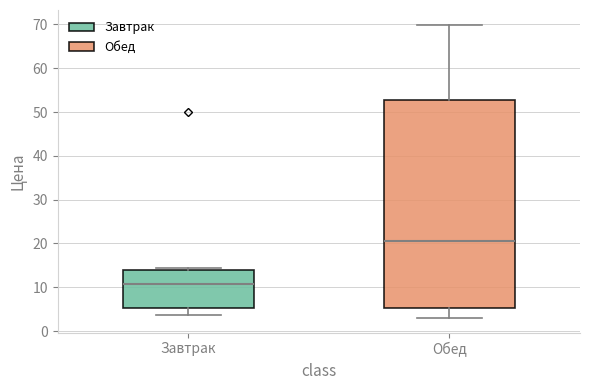

Reading left to right, transcribe this box plot: for each box, give where its median line is, the range the box spans, and where its two whiskers end, as read against the y-axis. The values are not printed on the chart, so give them approximately, as read against the axis.

Завтрак: median 11, box 5 to 14, whiskers 4 to 14 (just above the box's upper edge)
Обед: median 21, box 5 to 53, whiskers 3 to 70